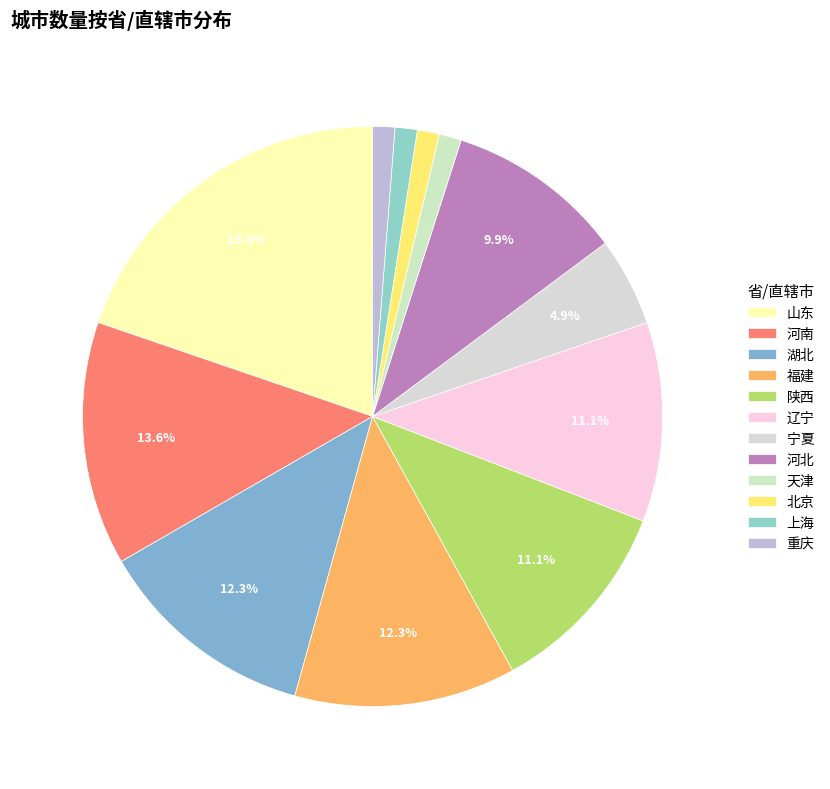

To the nearest percent, what is the difference between the 陕西 and 河北 slice percentages?

1%